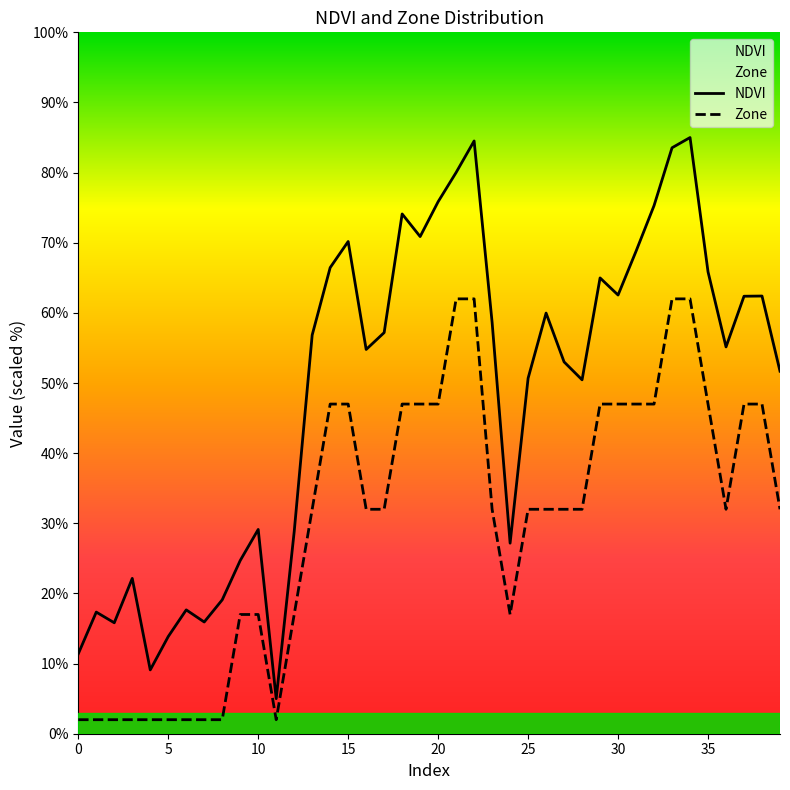

At which category is the sum across all series the highest?

34